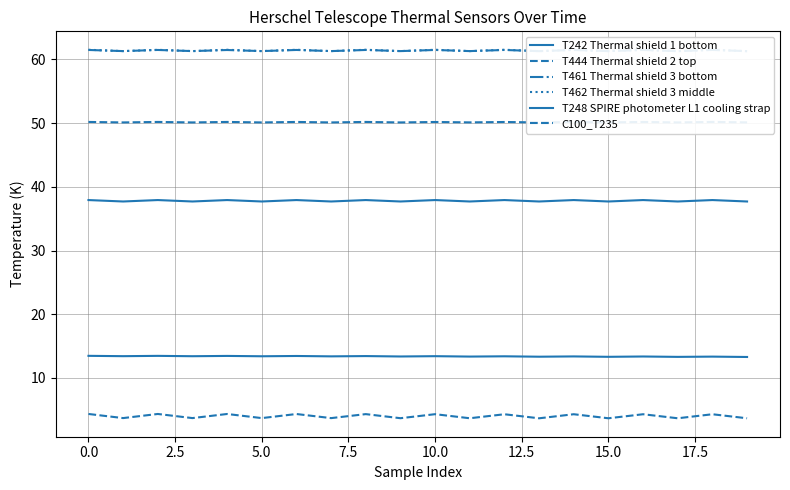

What is the spread (max minus min) of values at 15?

57.6